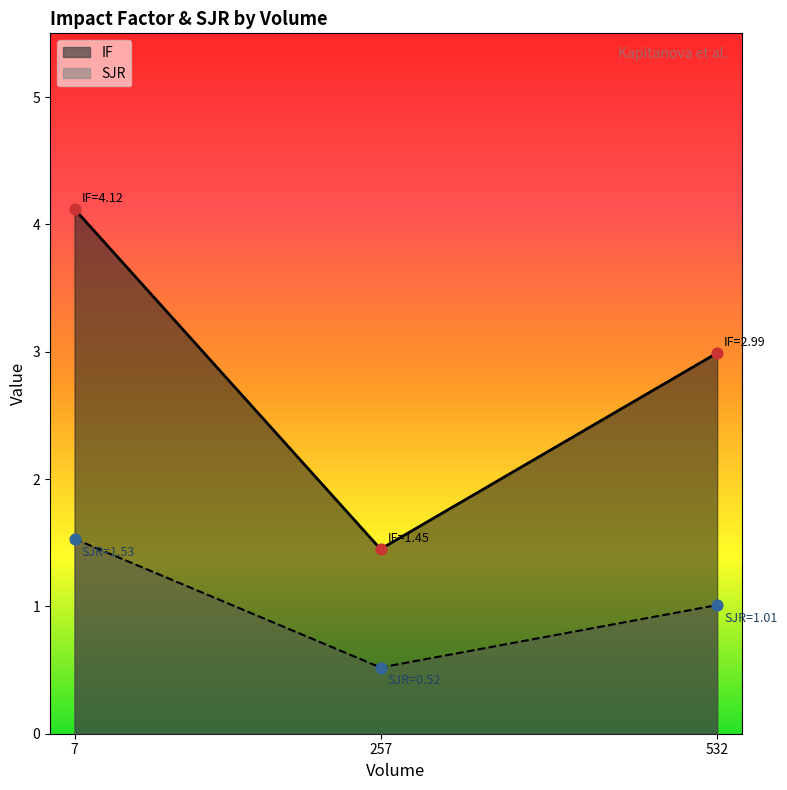

At how many categories does at least one series exceed 2?

2